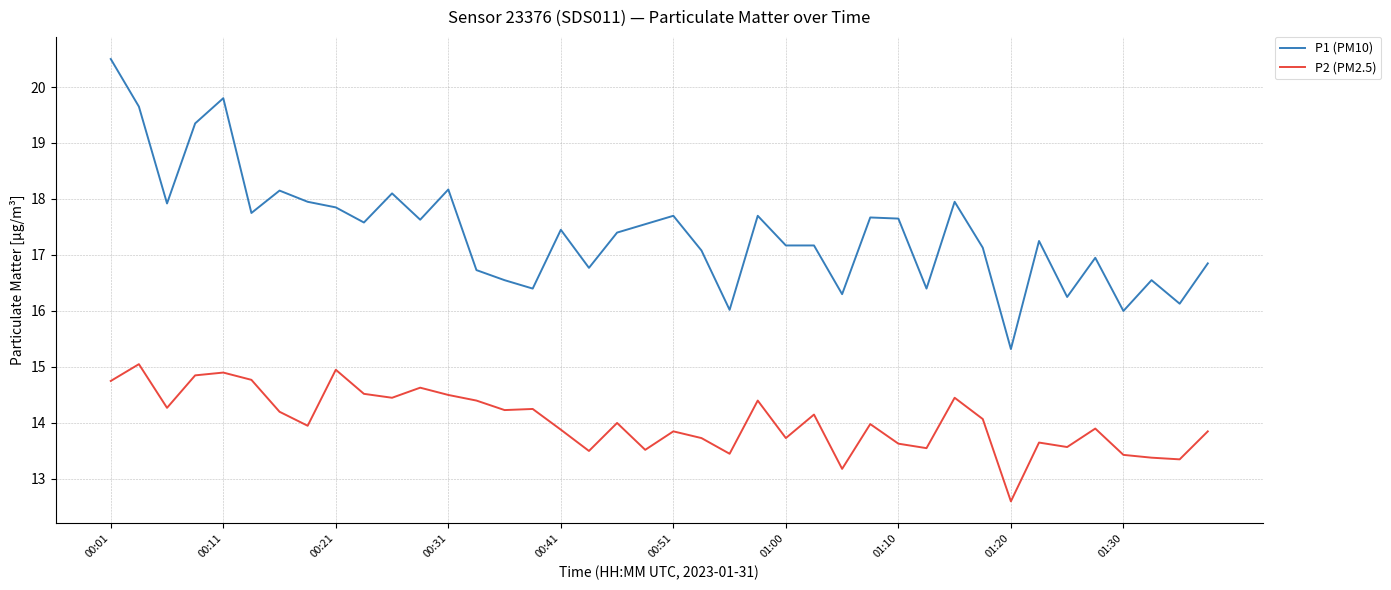

True or false: P1 (PM10) and P2 (PM2.5) cross at least once.

False